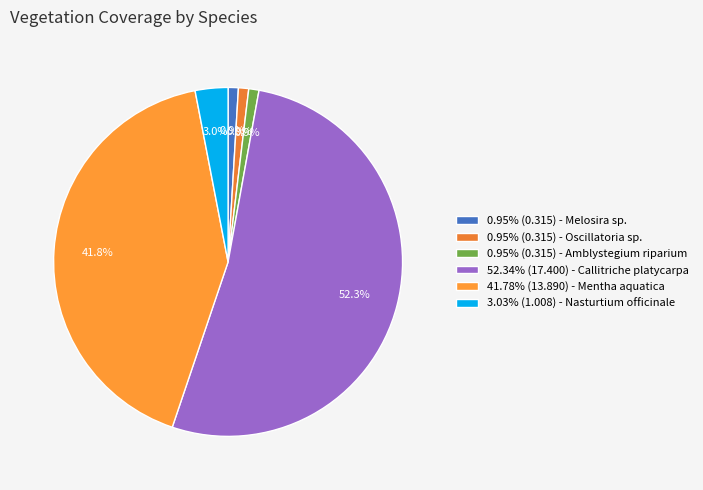

Is there a majority slice in this chart?

Yes